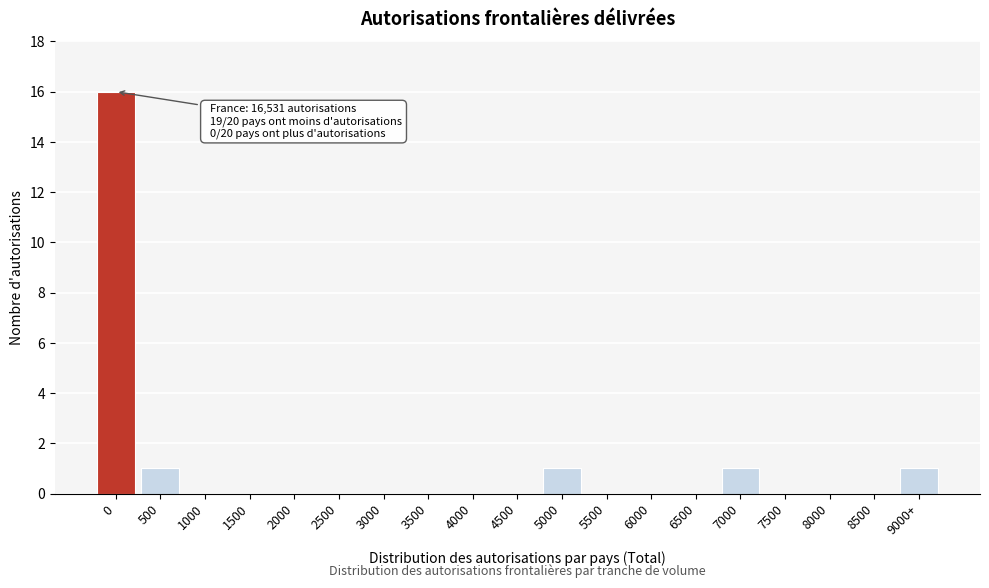

Reading left to right, extract all data points from this chart.

0=16	500=1	1000=0	1500=0	2000=0	2500=0	3000=0	3500=0	4000=0	4500=0	5000=1	5500=0	6000=0	6500=0	7000=1	7500=0	8000=0	8500=0	9000+=1